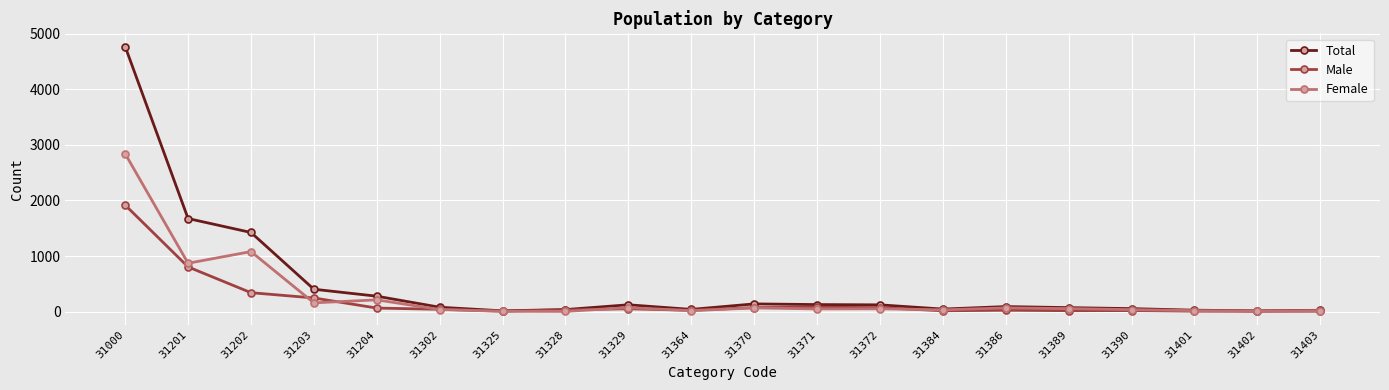

The Total series shows 2115 at 31202. True or false?

False